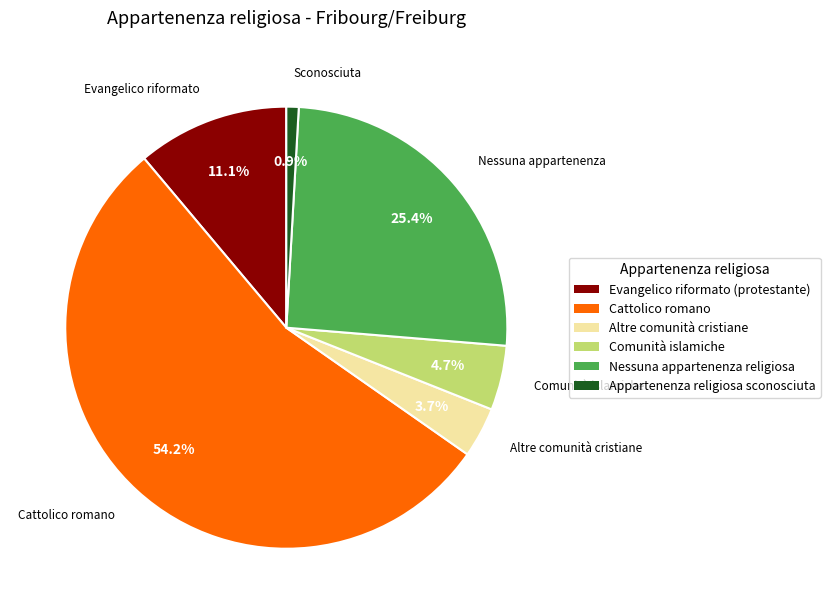

To the nearest percent, what is the average slice percentage?

17%